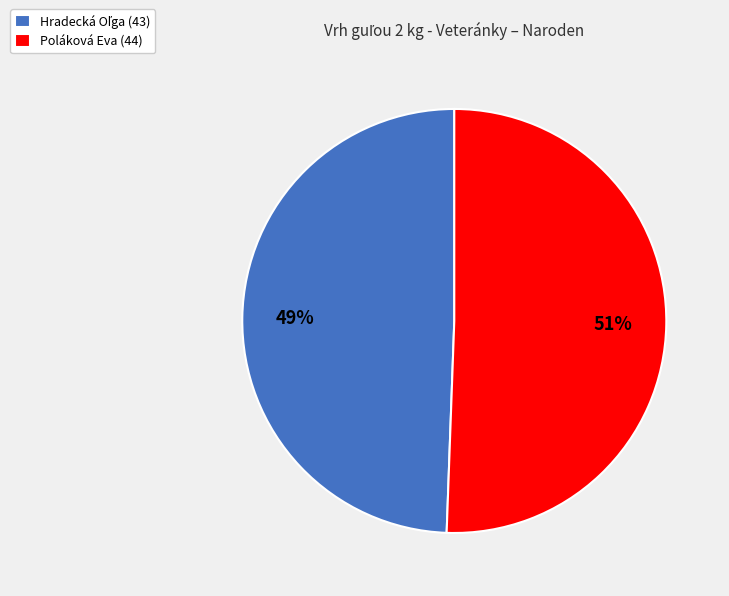

The Poláková Eva (44) slice represents 45% of the pie. True or false?

False